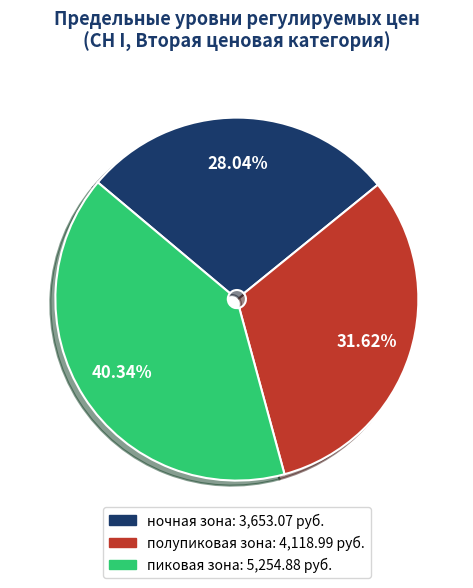

Does ночная зона account for over 50% of the chart?

No